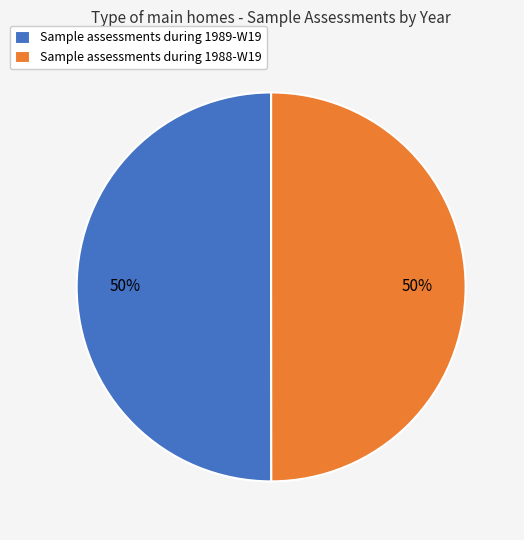

Approximately how many times larger is the value at Sample assessments during 1989-W19 compared to Sample assessments during 1988-W19?

1.0